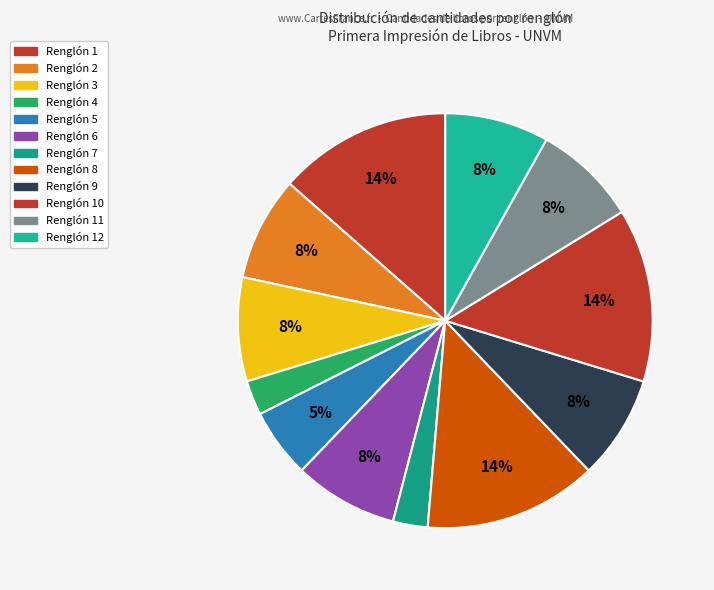

How many slices are in this pie chart?

12